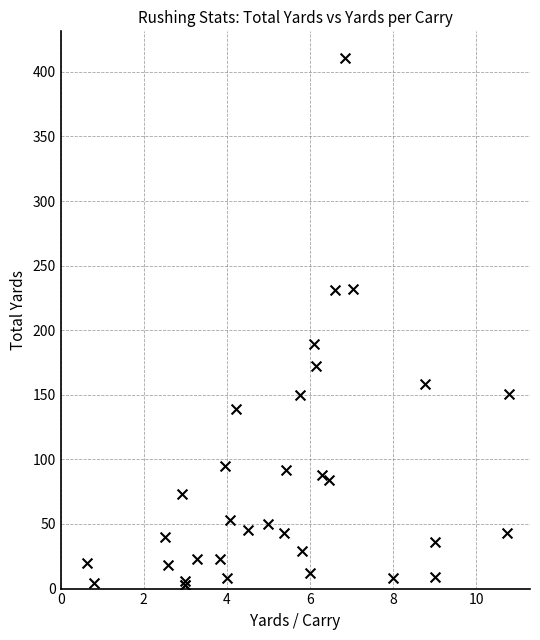

What Y value in the scatter plot is closest to 207?

189